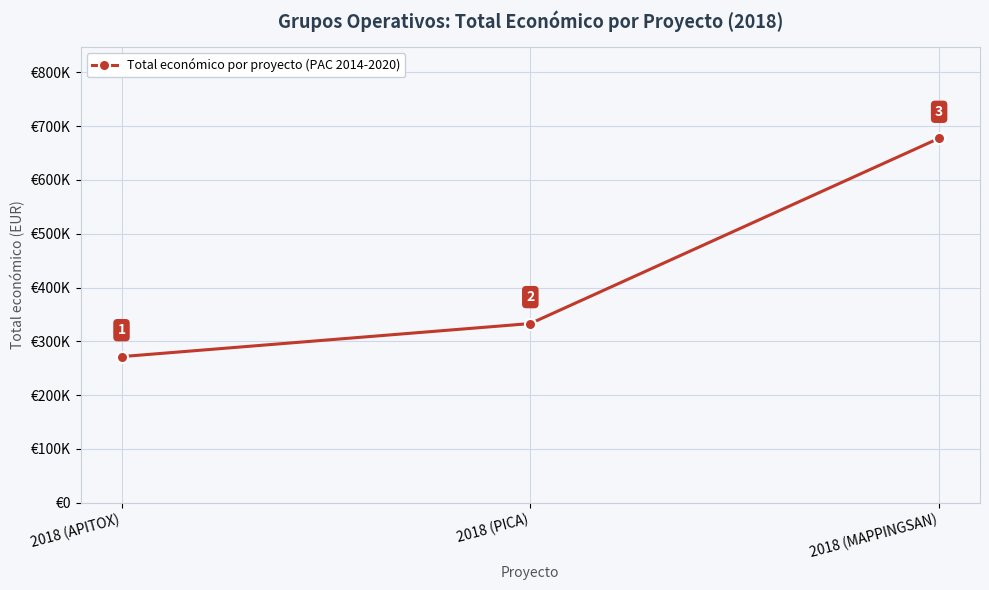

Which has a higher value, 2018 (APITOX) or 2018 (PICA)?

2018 (PICA)